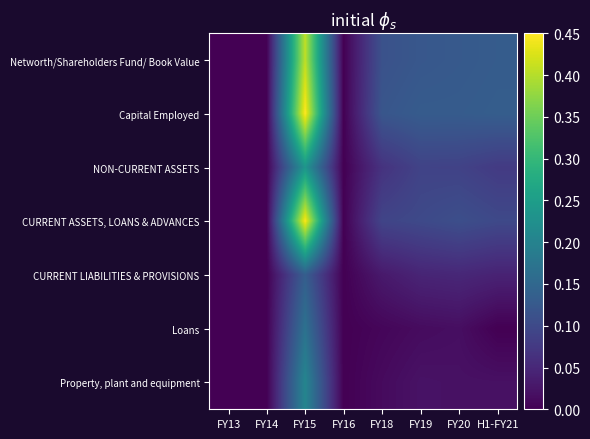

Reading left to right, transcribe all the data shown in this chart.

Networth/Shareholders Fund/ Book Value: FY13=0.0	FY14=0.0	FY15=0.4	FY16=0.0	FY18=0.1	FY19=0.1	FY20=0.1	H1-FY21=0.1
Capital Employed: FY13=0.0	FY14=0.0	FY15=0.5	FY16=0.0	FY18=0.1	FY19=0.1	FY20=0.1	H1-FY21=0.1
NON-CURRENT ASSETS: FY13=0.0	FY14=0.0	FY15=0.2	FY16=0.0	FY18=0.1	FY19=0.1	FY20=0.1	H1-FY21=0.1
CURRENT ASSETS, LOANS & ADVANCES: FY13=0.0	FY14=0.0	FY15=0.4	FY16=0.0	FY18=0.1	FY19=0.1	FY20=0.1	H1-FY21=0.1
CURRENT LIABILITIES & PROVISIONS: FY13=0.0	FY14=0.0	FY15=0.1	FY16=0.0	FY18=0.0	FY19=0.0	FY20=0.0	H1-FY21=0.0
Loans: FY13=0.0	FY14=0.0	FY15=0.2	FY16=0.0	FY18=0.0	FY19=0.0	FY20=0.0	H1-FY21=0.0
Property, plant and equipment: FY13=0.0	FY14=0.0	FY15=0.2	FY16=0.0	FY18=0.0	FY19=0.0	FY20=0.0	H1-FY21=0.0